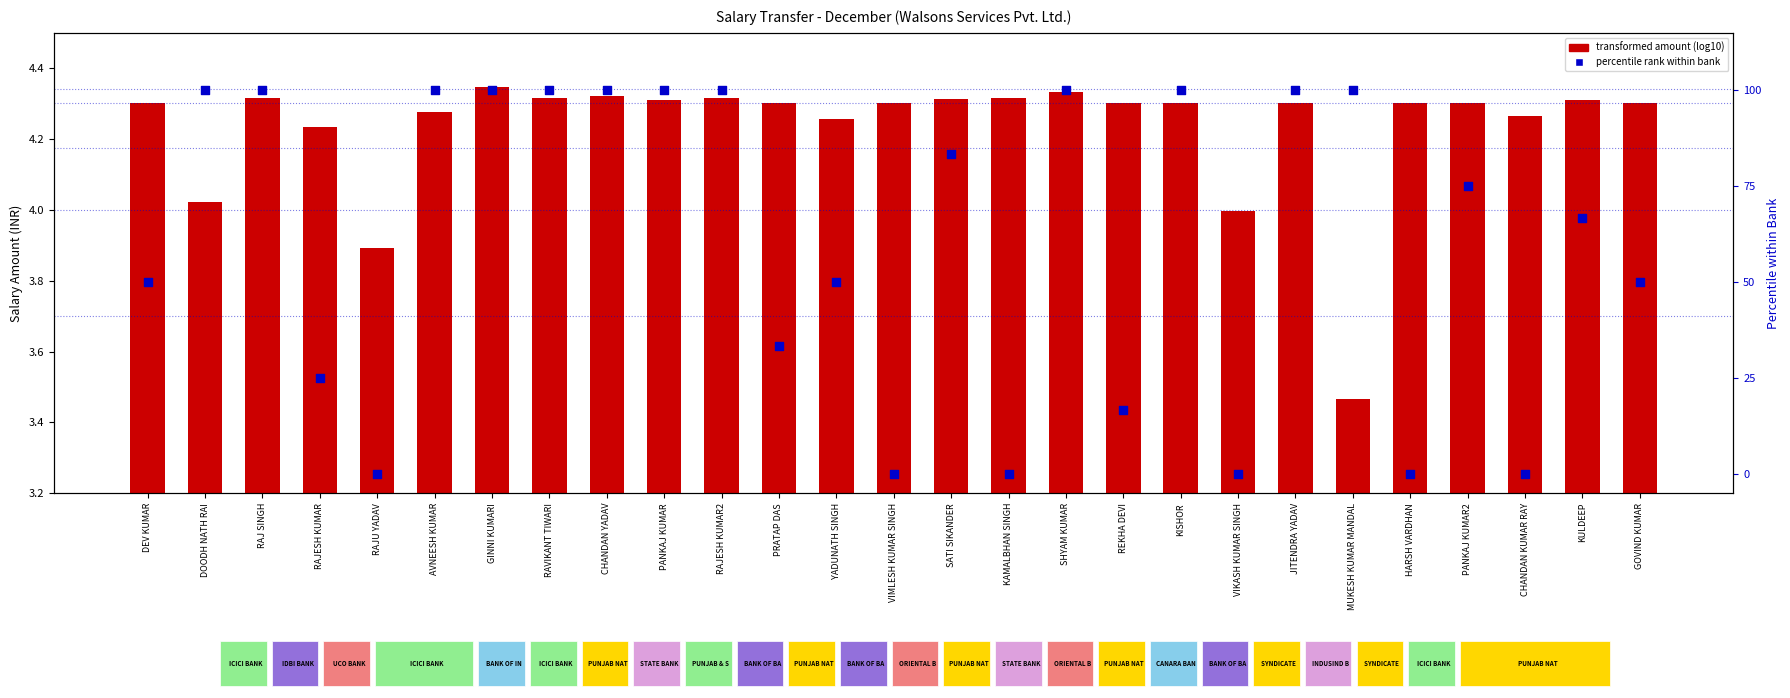

Which series contains the highest Y value?

percentile rank within bank